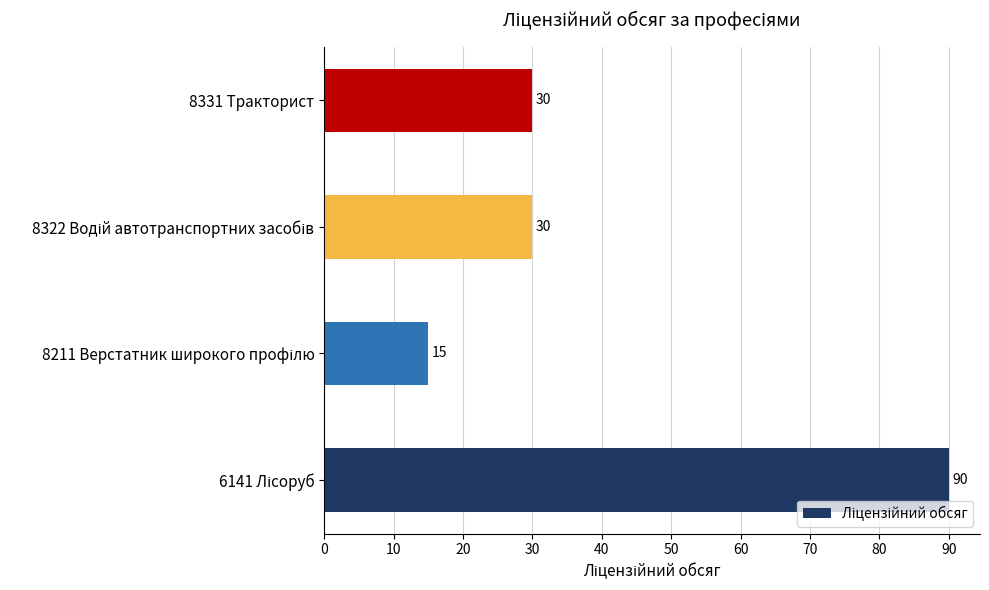

True or false: the data shows 30 at 8331 Тракторист.

True